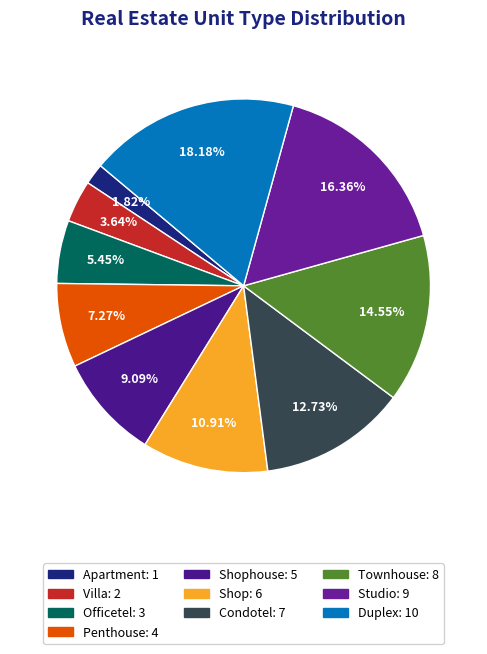

How many segments does this pie chart have?

10